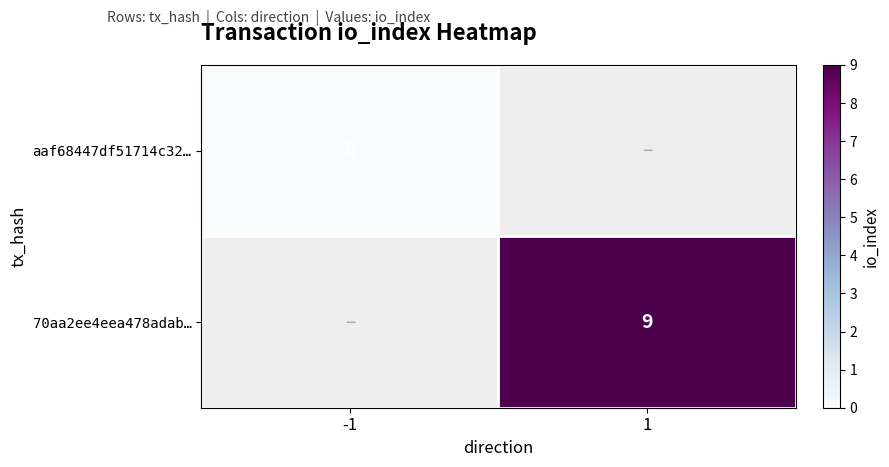

The 70aa2ee4eea478adab… series shows 6 at 1. True or false?

False